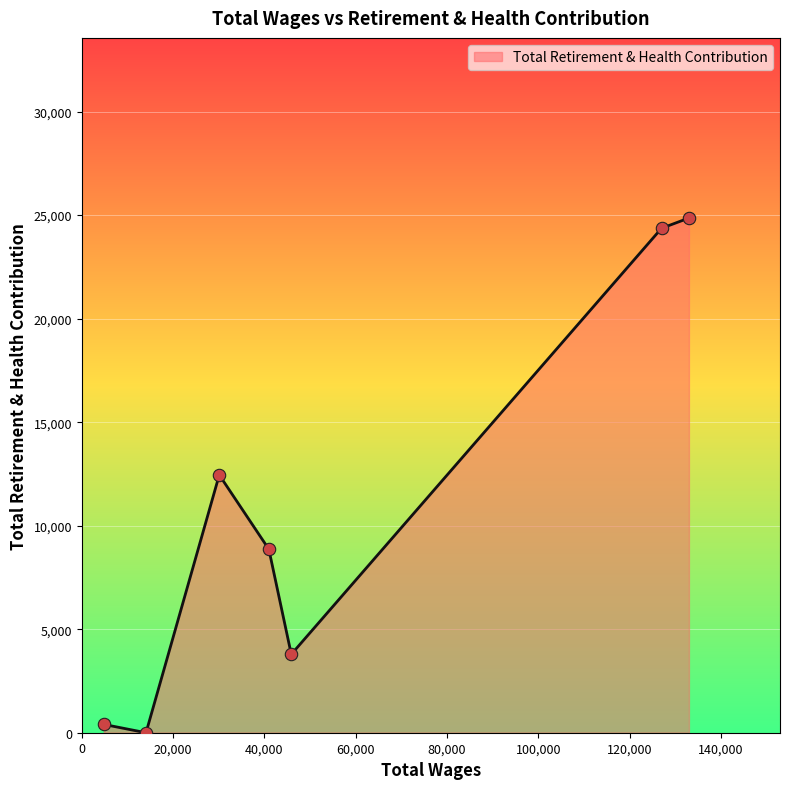

What is the difference between the maximum and minimum values?

24860